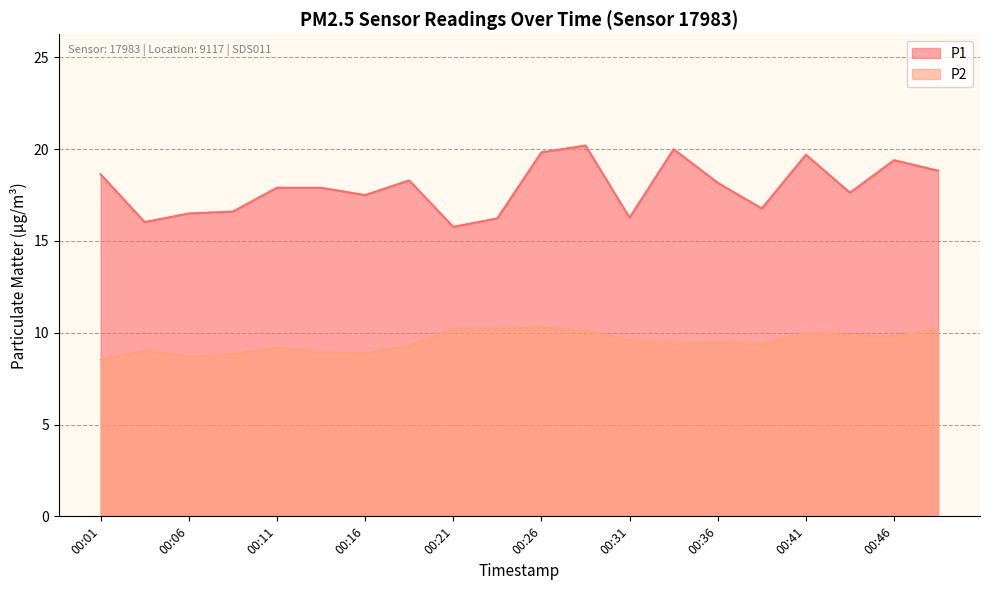

At which label does P1 first exceed 17?

00:01